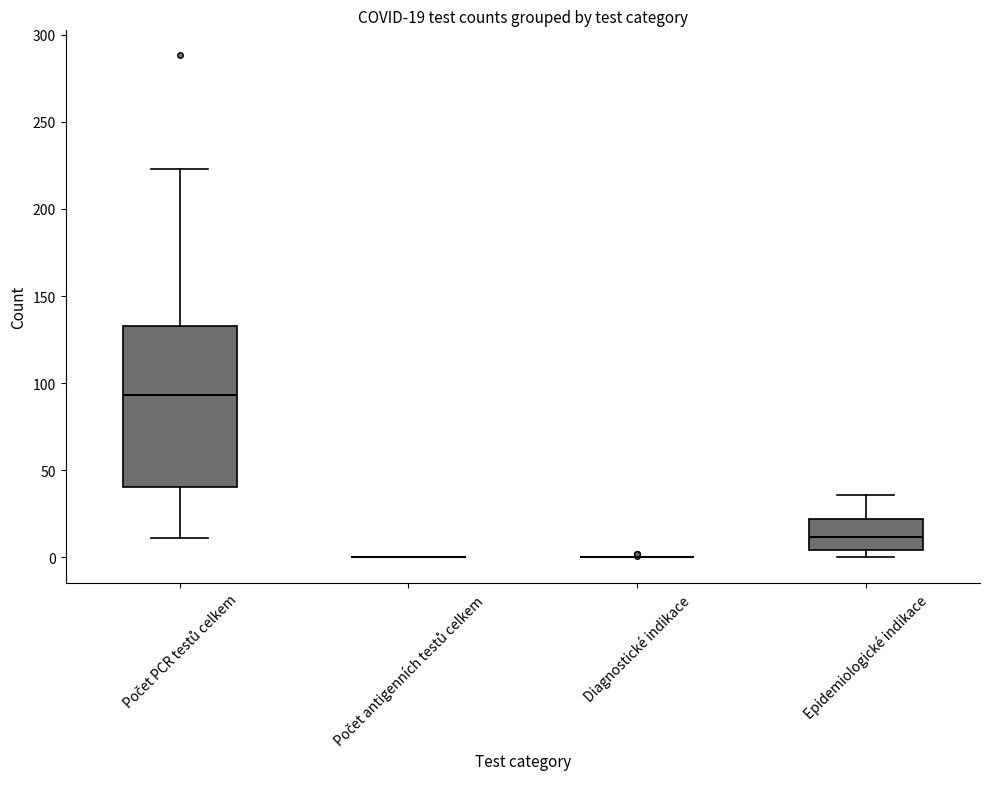

Comparing the boxes themselves (not the whiskers), which one is the tallest?

Počet PCR testů celkem